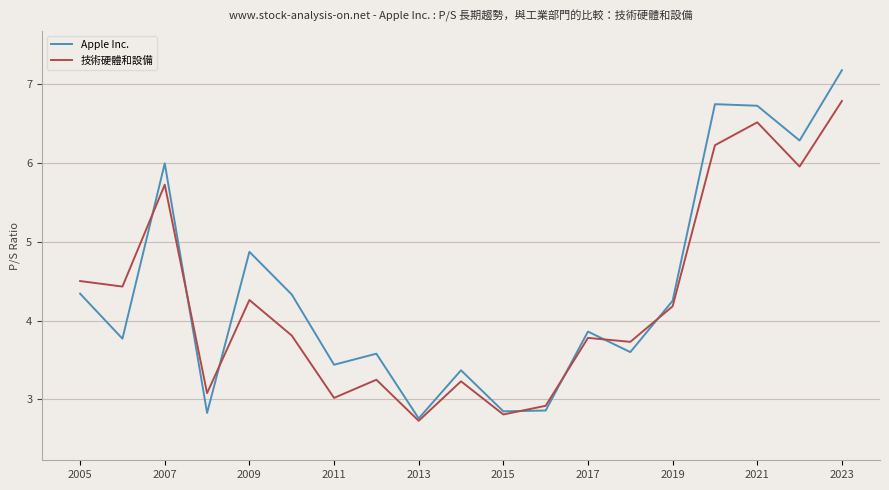

Which series has the largest total across all categories?

Apple Inc.